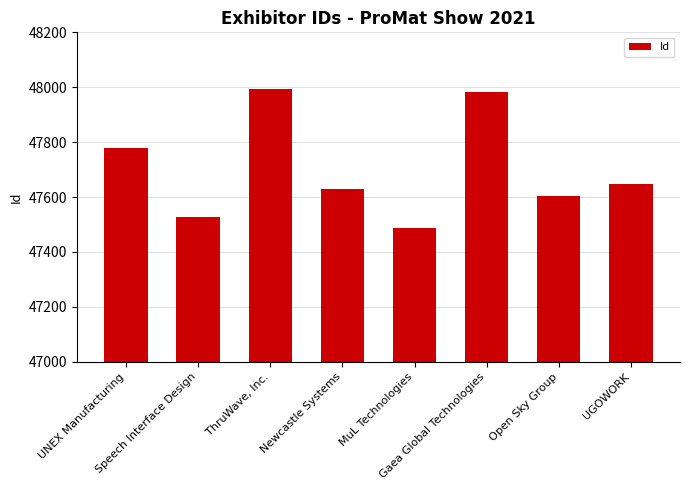

Is it true that the value at Speech Interface Design is 47528?

True